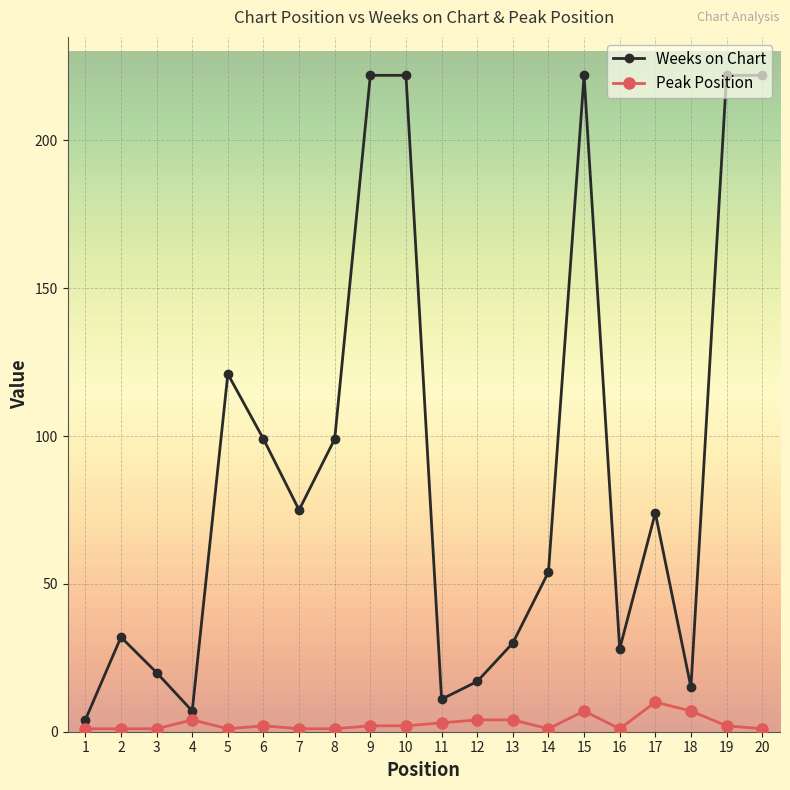

True or false: Peak Position and Weeks on Chart intersect in this chart.

False